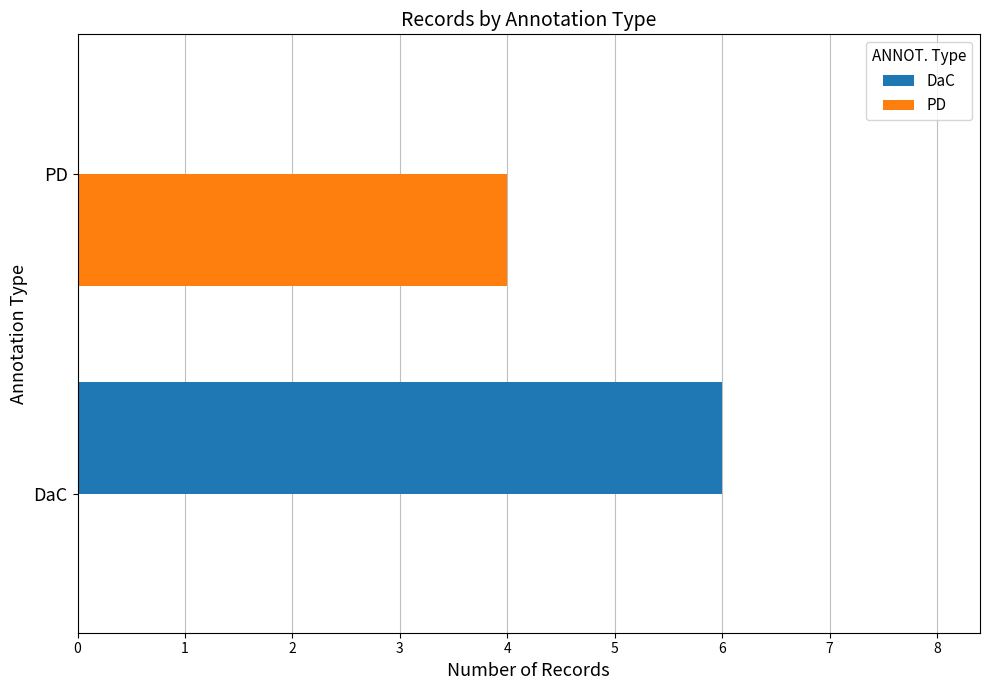

What is the highest value of the DaC series?

6